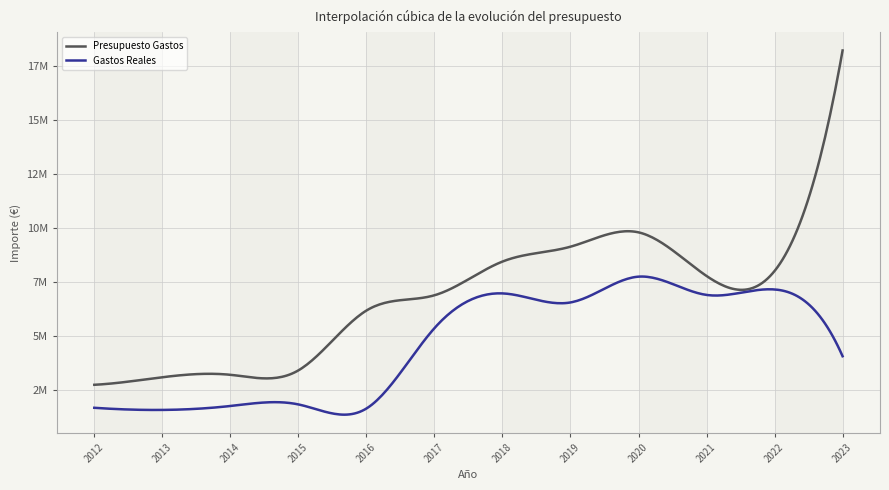

Does the chart display data point markers on the line(s)?

No